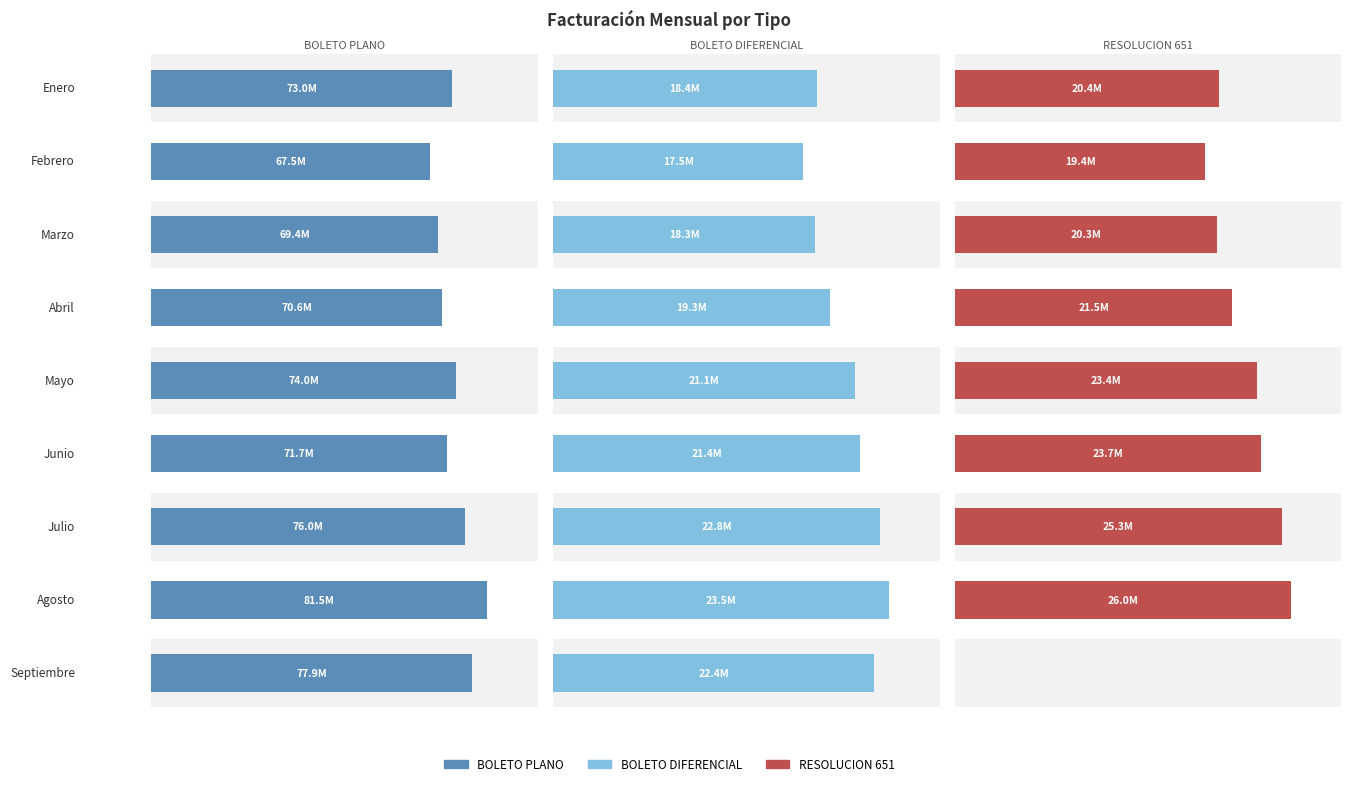

What is the sum of the BOLETO DIFERENCIAL values at Abril and Agosto?

42803964.1